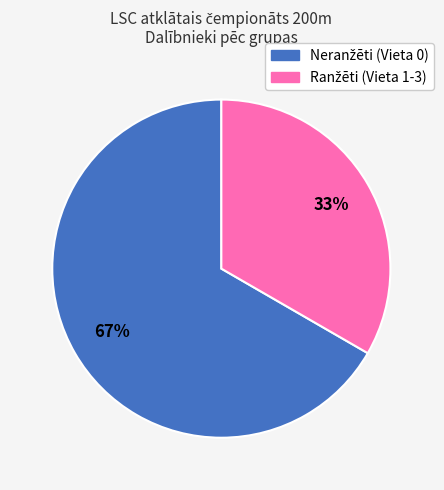

To the nearest percent, what is the average slice percentage?

50%